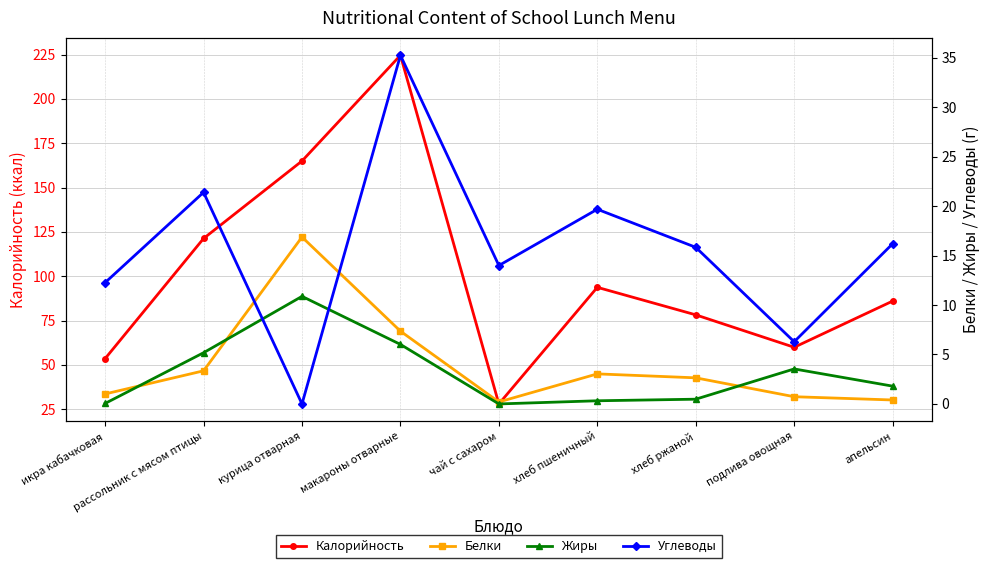

How many lines are shown in the chart?

4